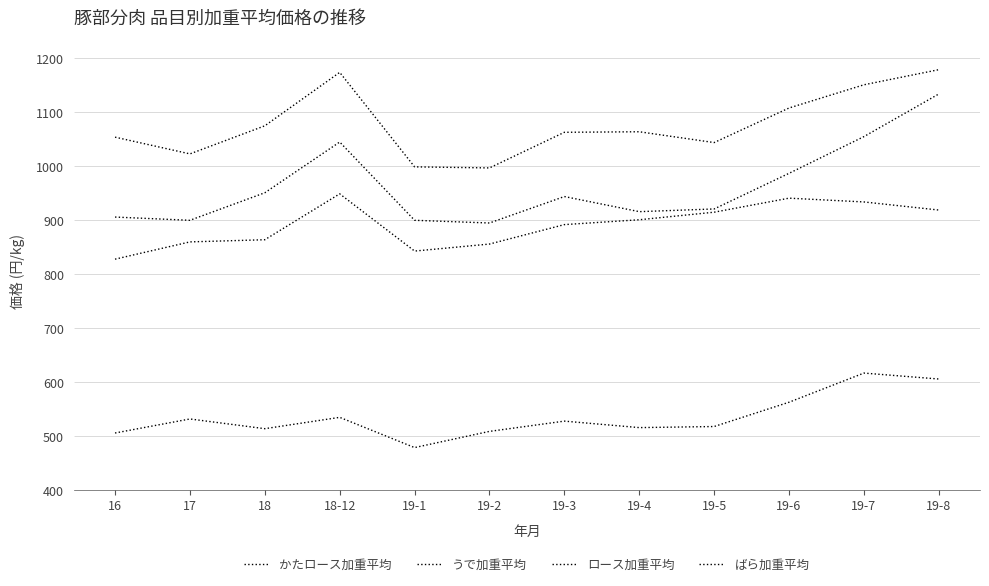

Which category has the lowest value across all series?

19-1